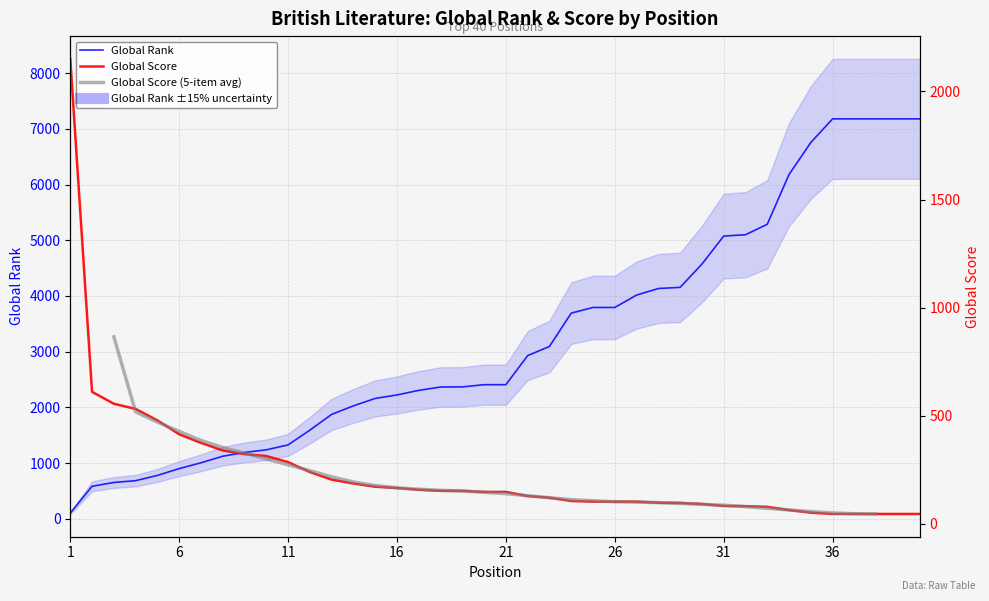

How many data points in Global Rank are above 2408?

19